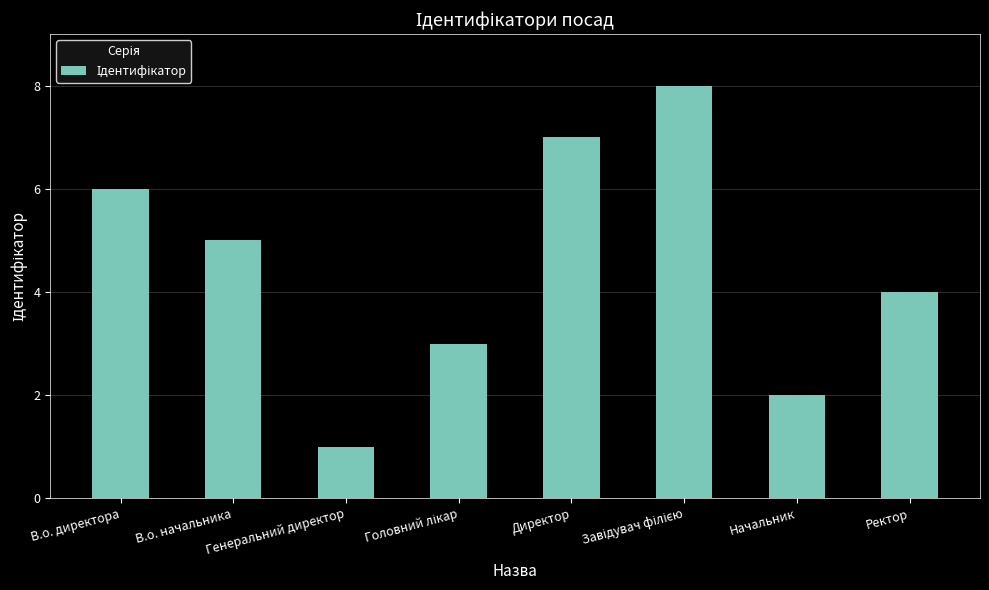

What is the difference between the maximum and second lowest values?

6